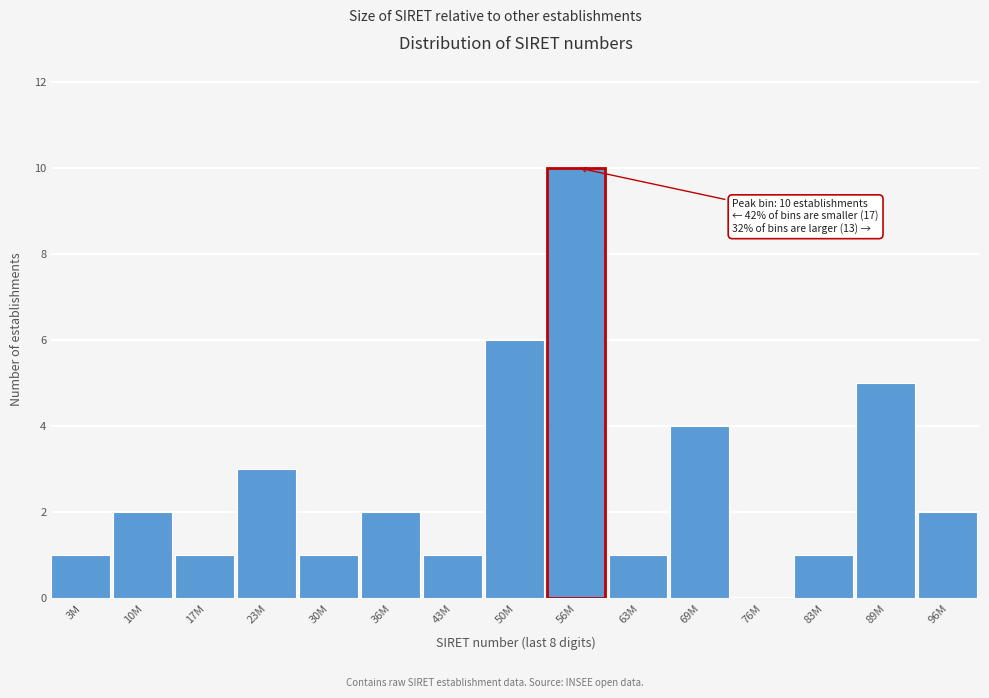

Reading left to right, what are all the values shown in this chart?

3M=1	10M=2	17M=1	23M=3	30M=1	36M=2	43M=1	50M=6	56M=10	63M=1	69M=4	76M=0	83M=1	89M=5	96M=2